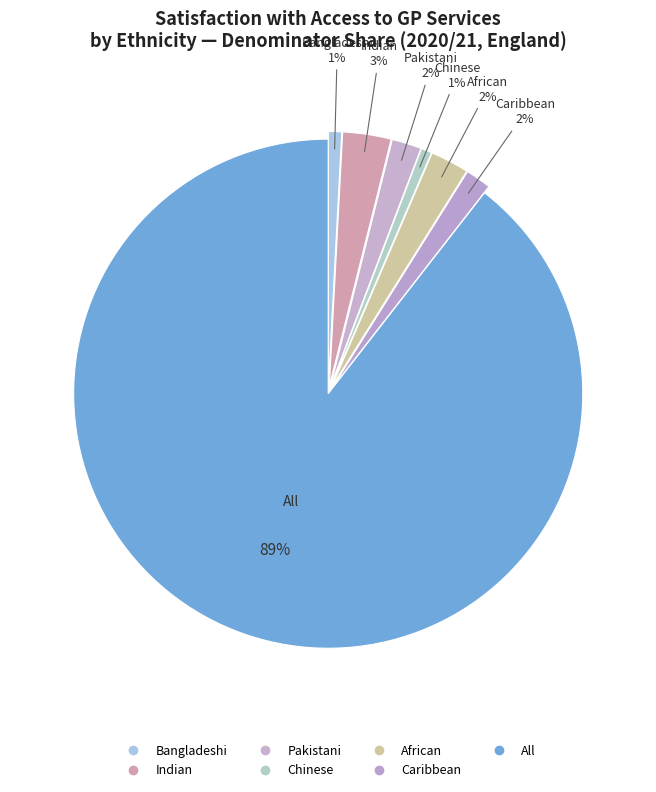

Count the number of slices in the pie.

7